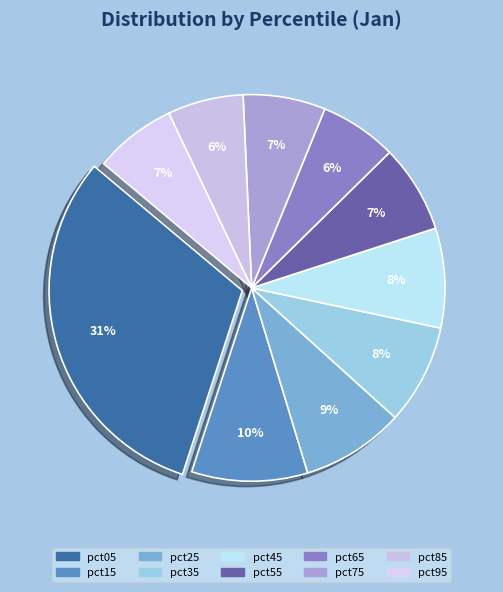

Is the sum of pct65 and pct05 greater than half?

No